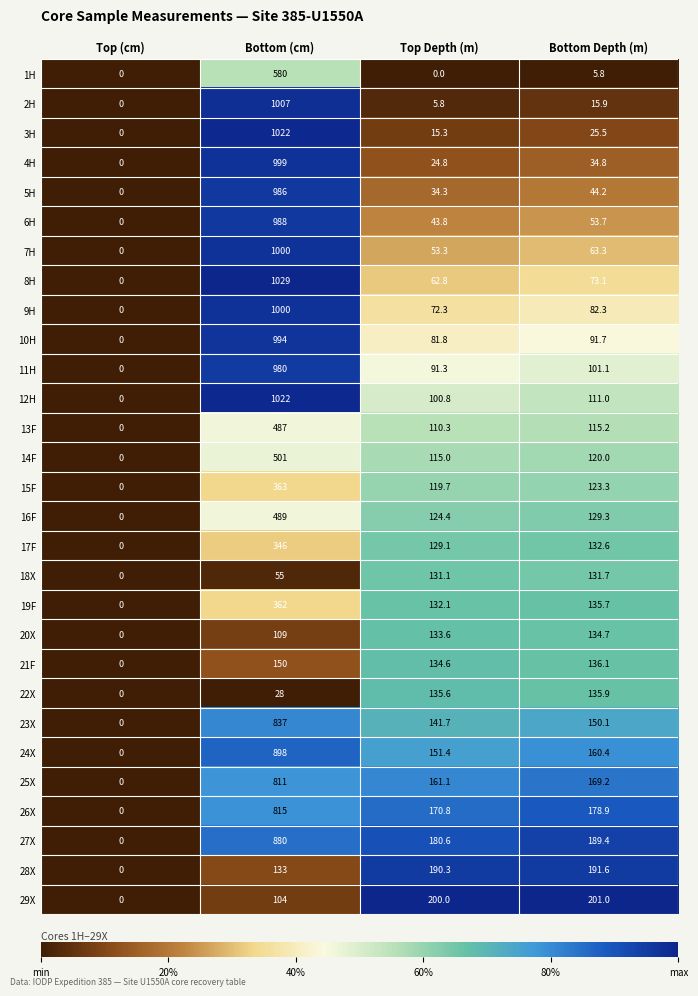

Which category has the lowest value in the 6H series?

Top (cm)